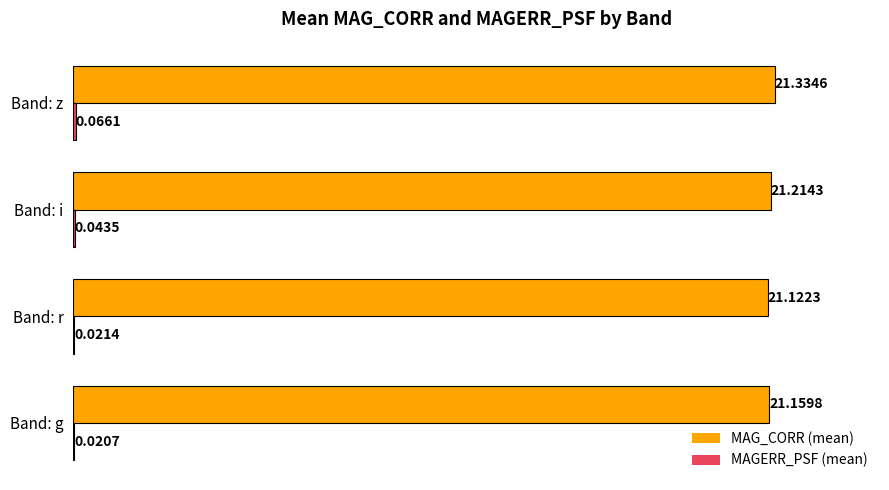

At which category is the sum across all series the highest?

Band: z